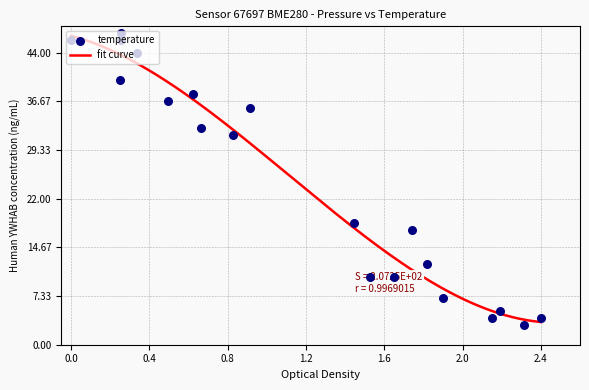

What is the maximum value for fit curve?

46.6